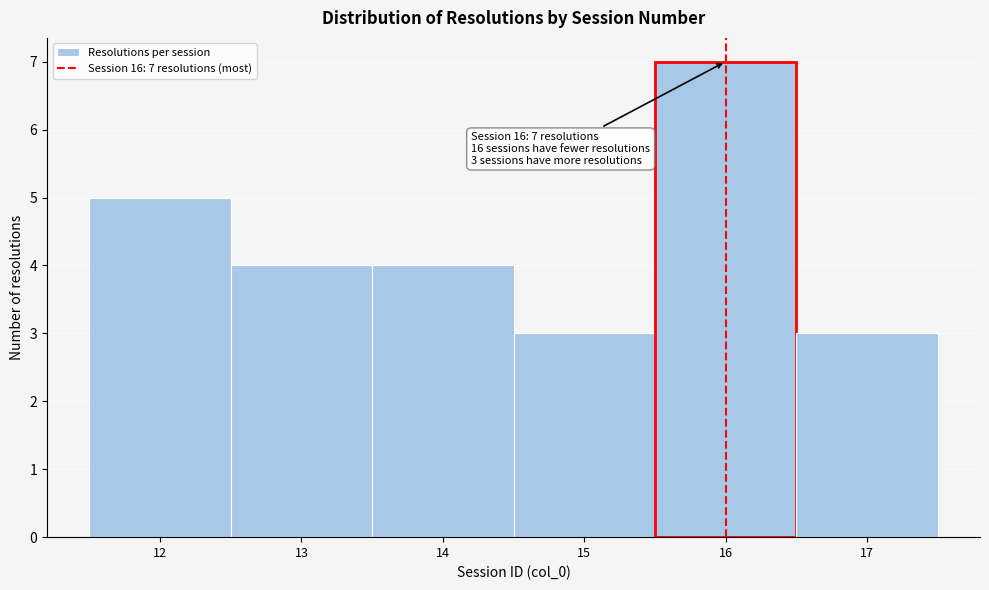

Which range on the x-axis has the tallest bar?

15.5 to 16.5